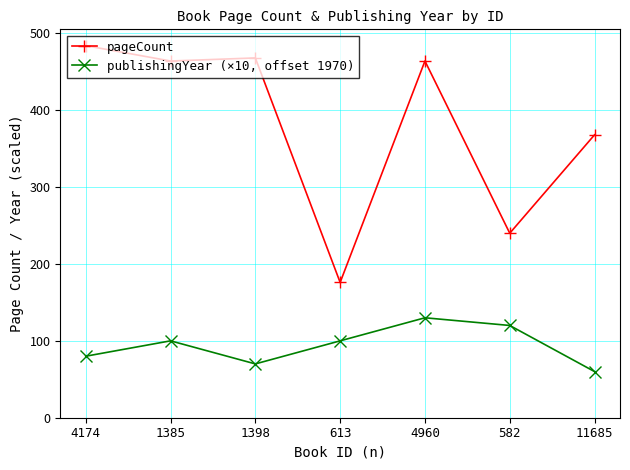

Count the number of categories in the chart.

7